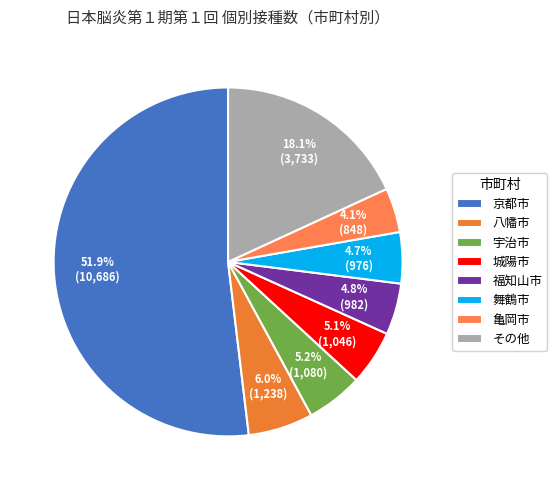

Is it true that 宇治市 is 13% of the pie?

False